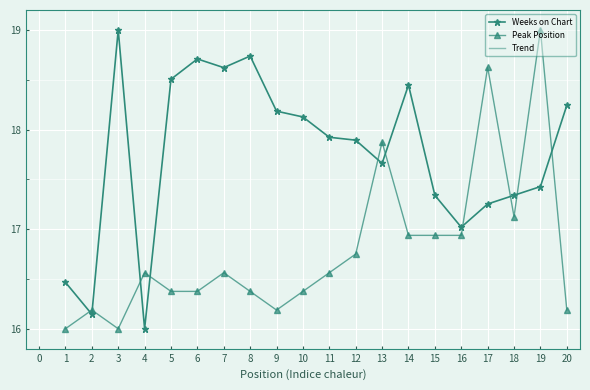

The Peak Position series shows 18.6 at 17. True or false?

True